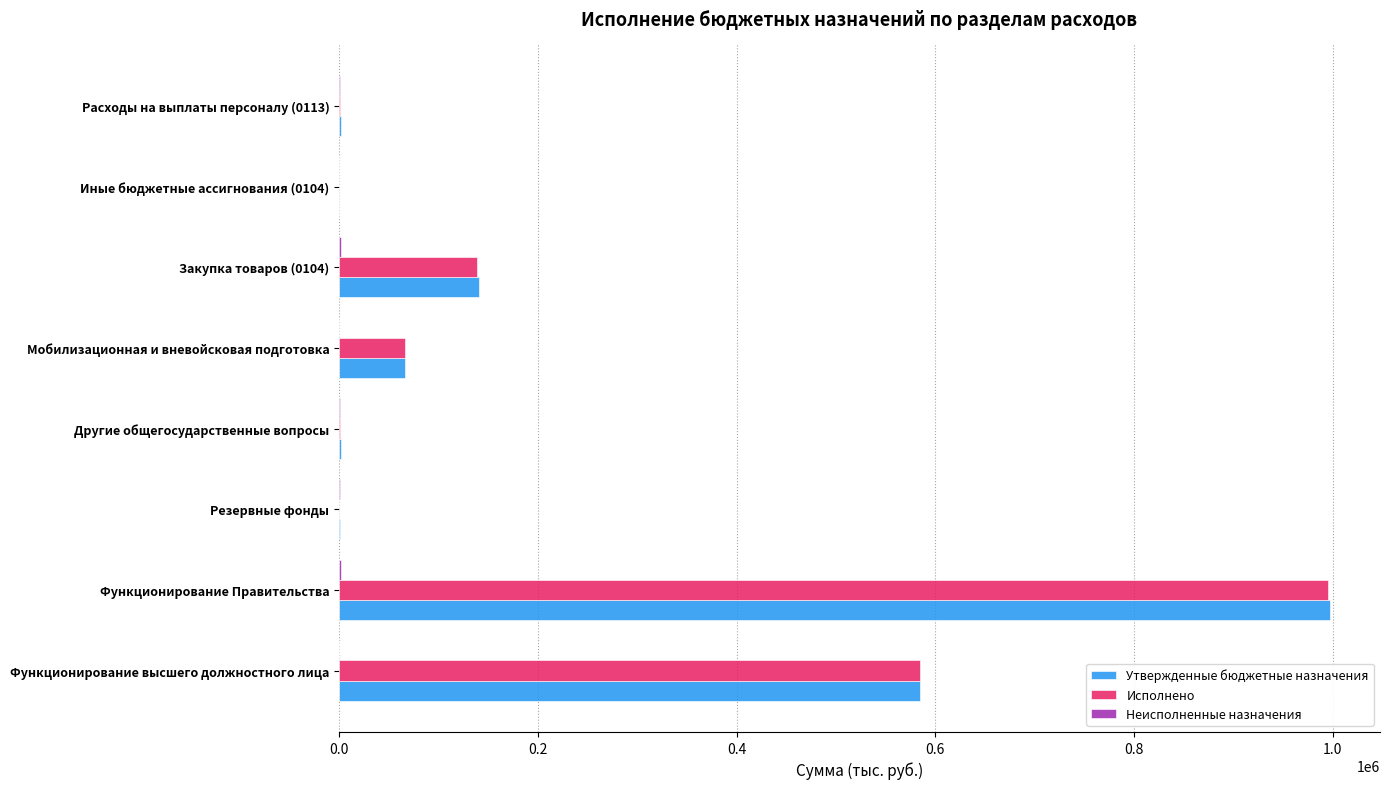

True or false: Утвержденные бюджетные назначения has a value of 66500.0 at Мобилизационная и вневойсковая подготовка.

True